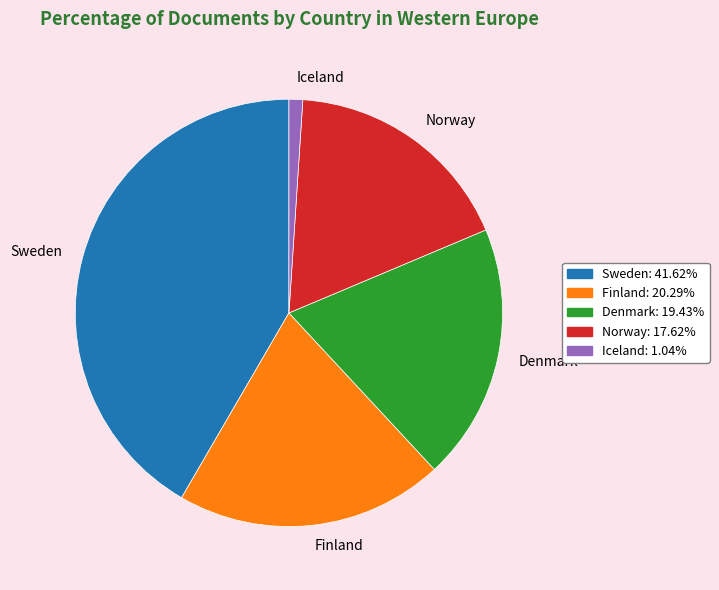

Rank the categories by value from lowest to highest.

Iceland, Norway, Denmark, Finland, Sweden